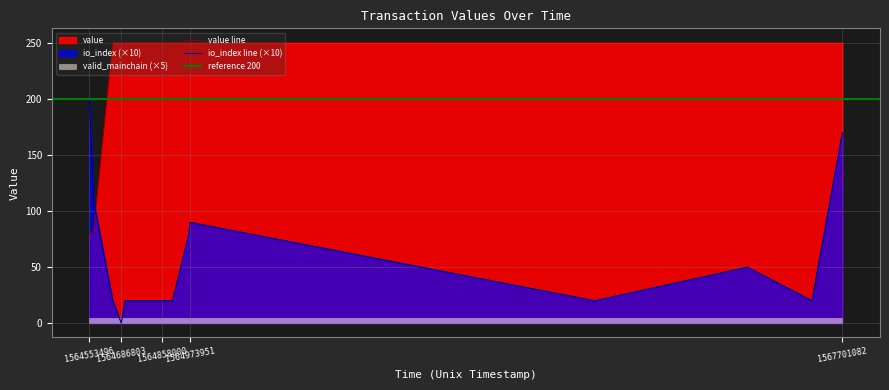

True or false: value and valid_mainchain intersect in this chart.

False